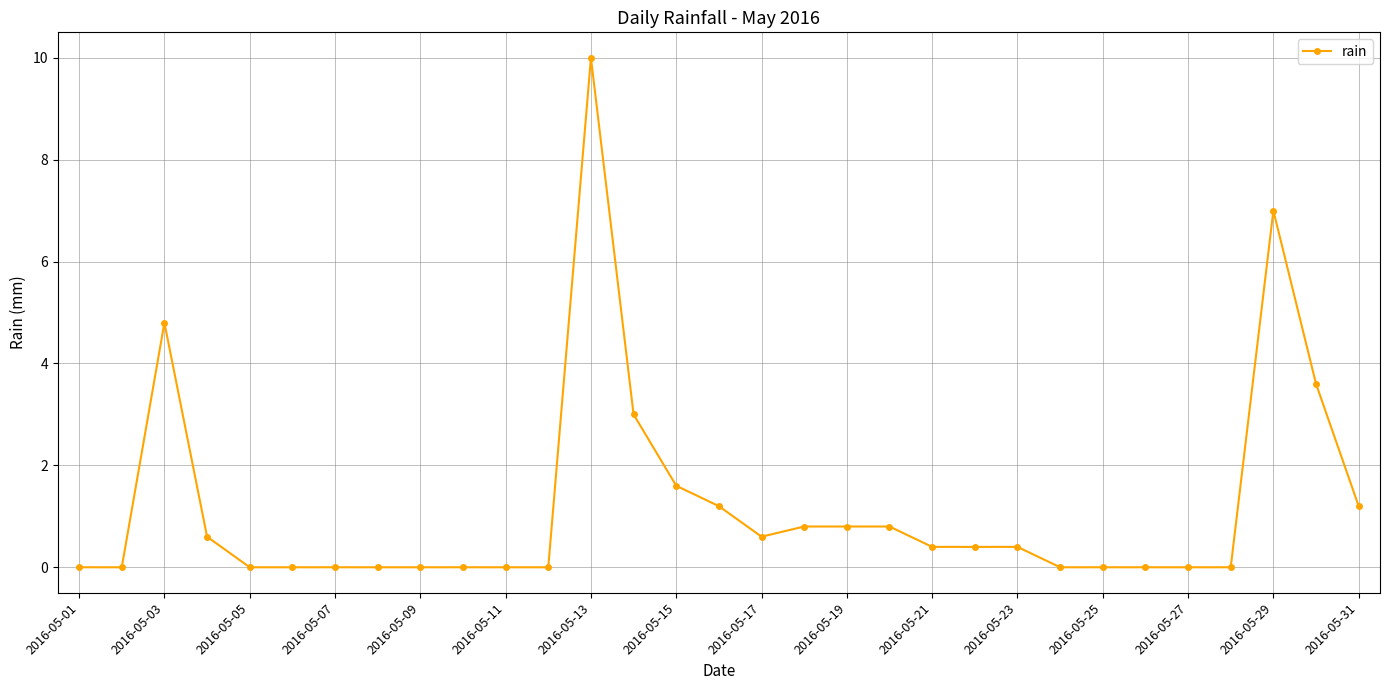

What is the sum of all values?

37.2